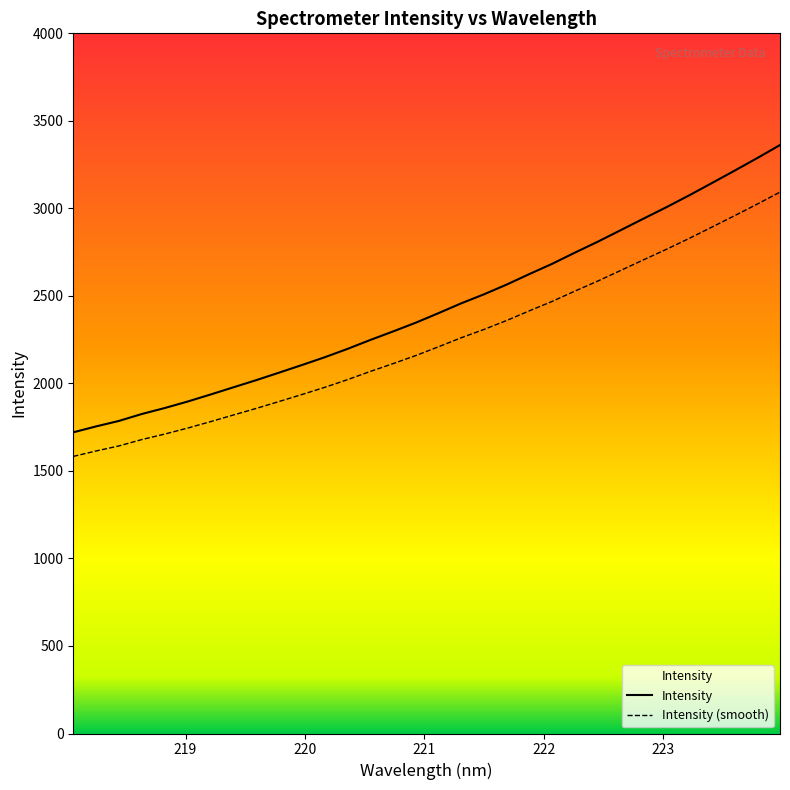

What is the minimum value shown in the chart?

1583.0